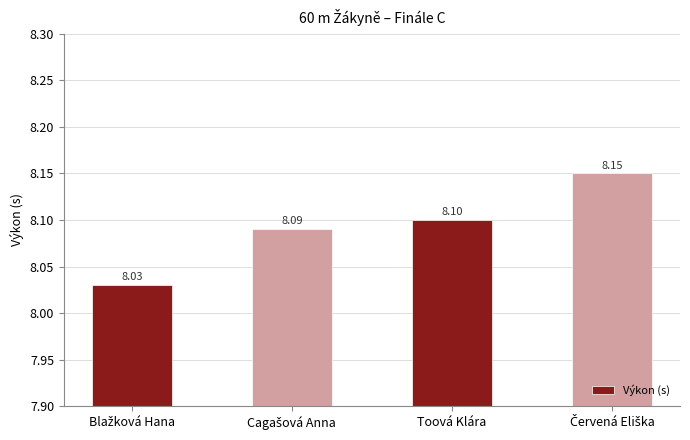

What is the average value?

8.1